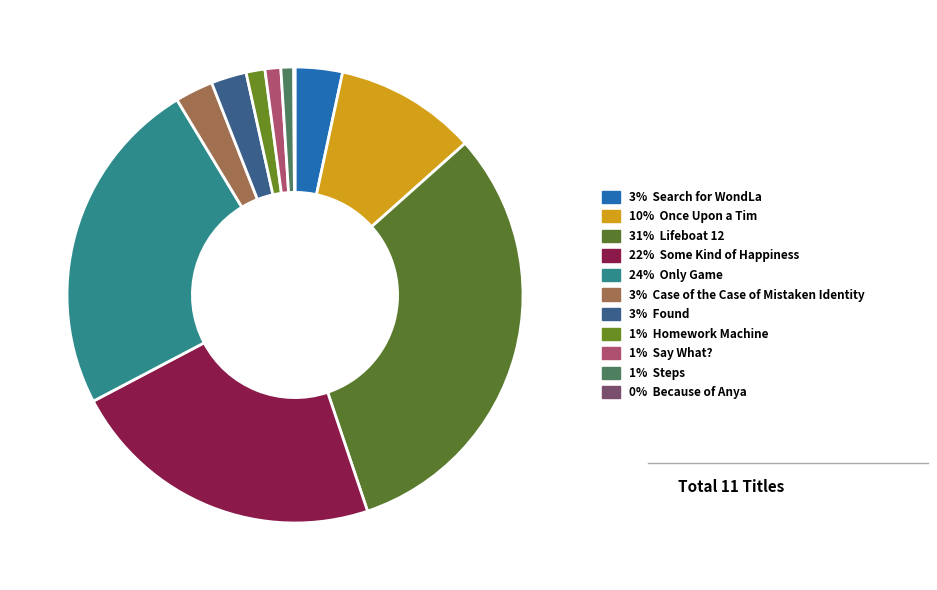

To the nearest percent, what is the average slice percentage?

9%